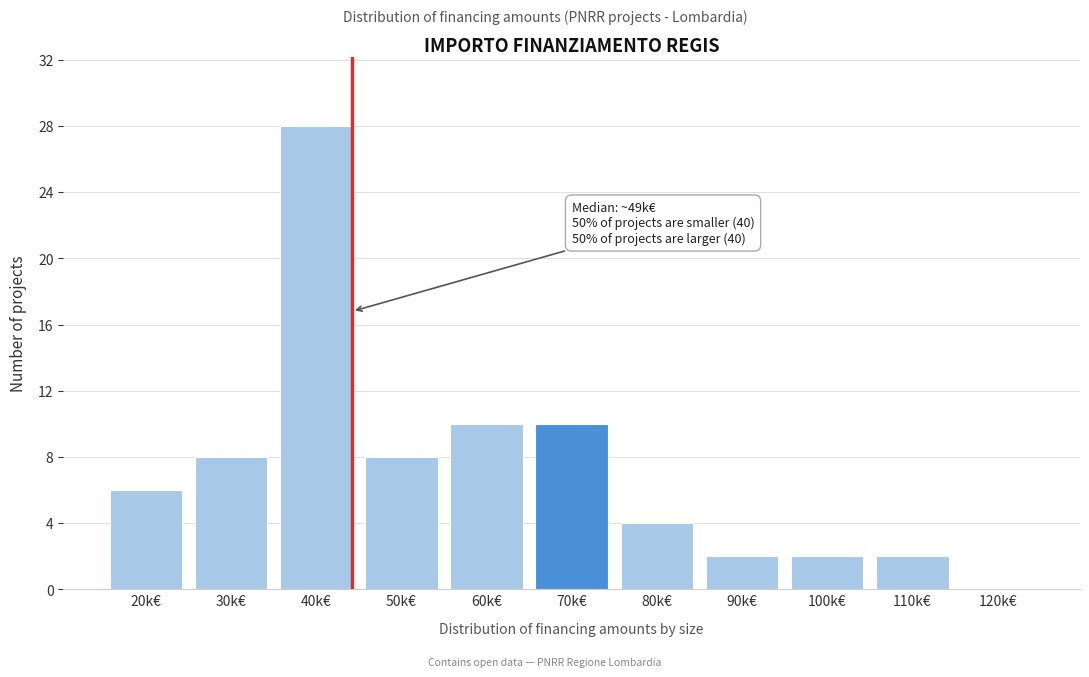

Reading left to right, list all the values displayed in this chart.

20k€=6	30k€=8	40k€=28	50k€=8	60k€=10	70k€=10	80k€=4	90k€=2	100k€=2	110k€=2	120k€=0